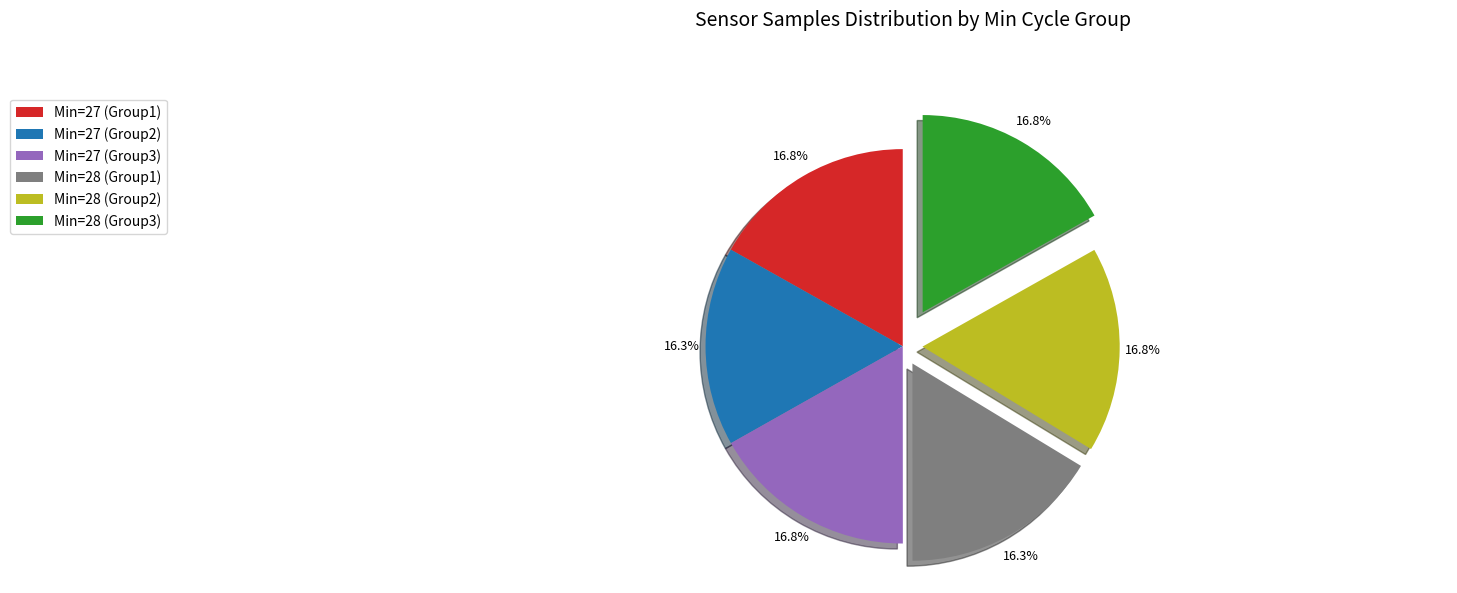

Do Min=28 (Group2) and Min=28 (Group3) together represent more than half of the pie?

No